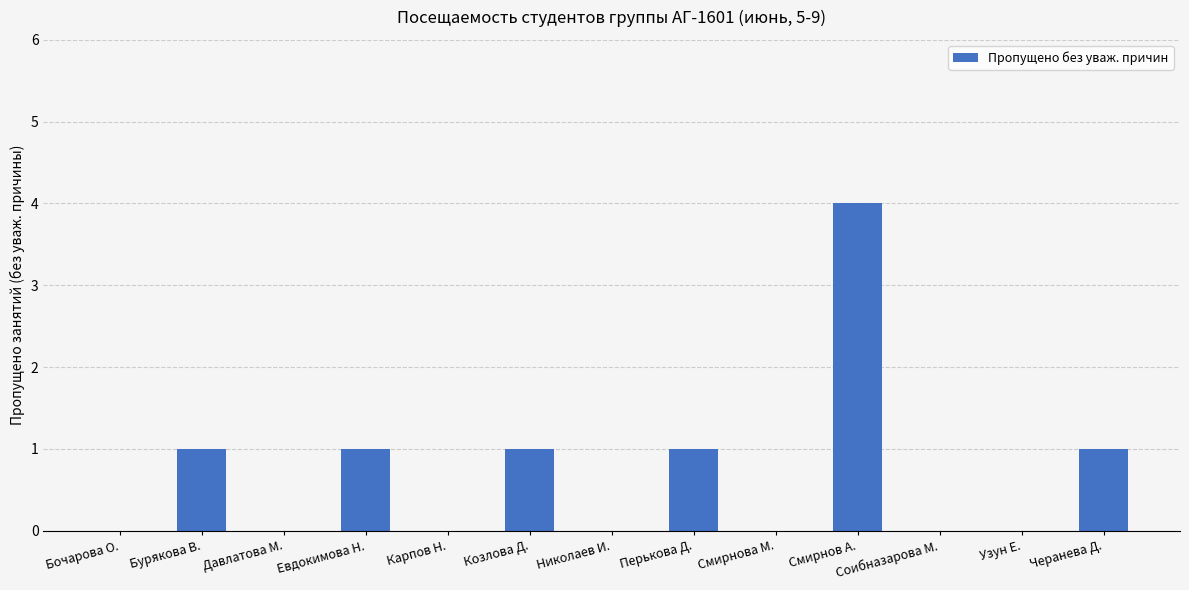

Which category has the highest value across all series?

Смирнов А.